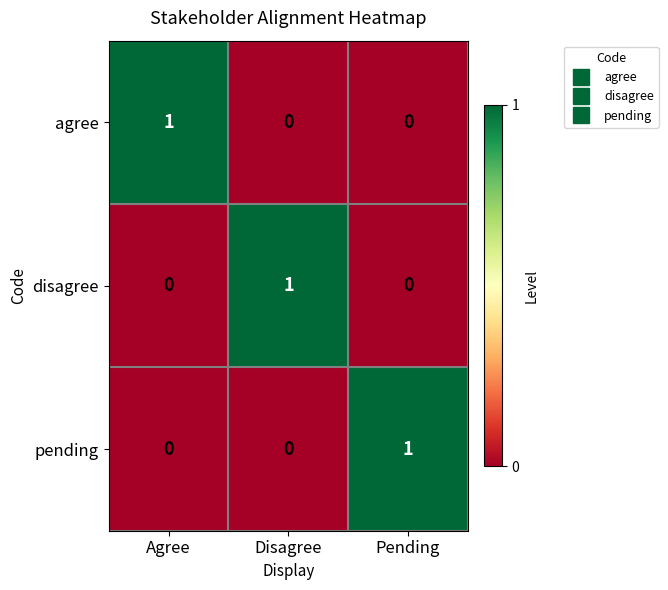

The value of agree at Disagree is 1. True or false?

False